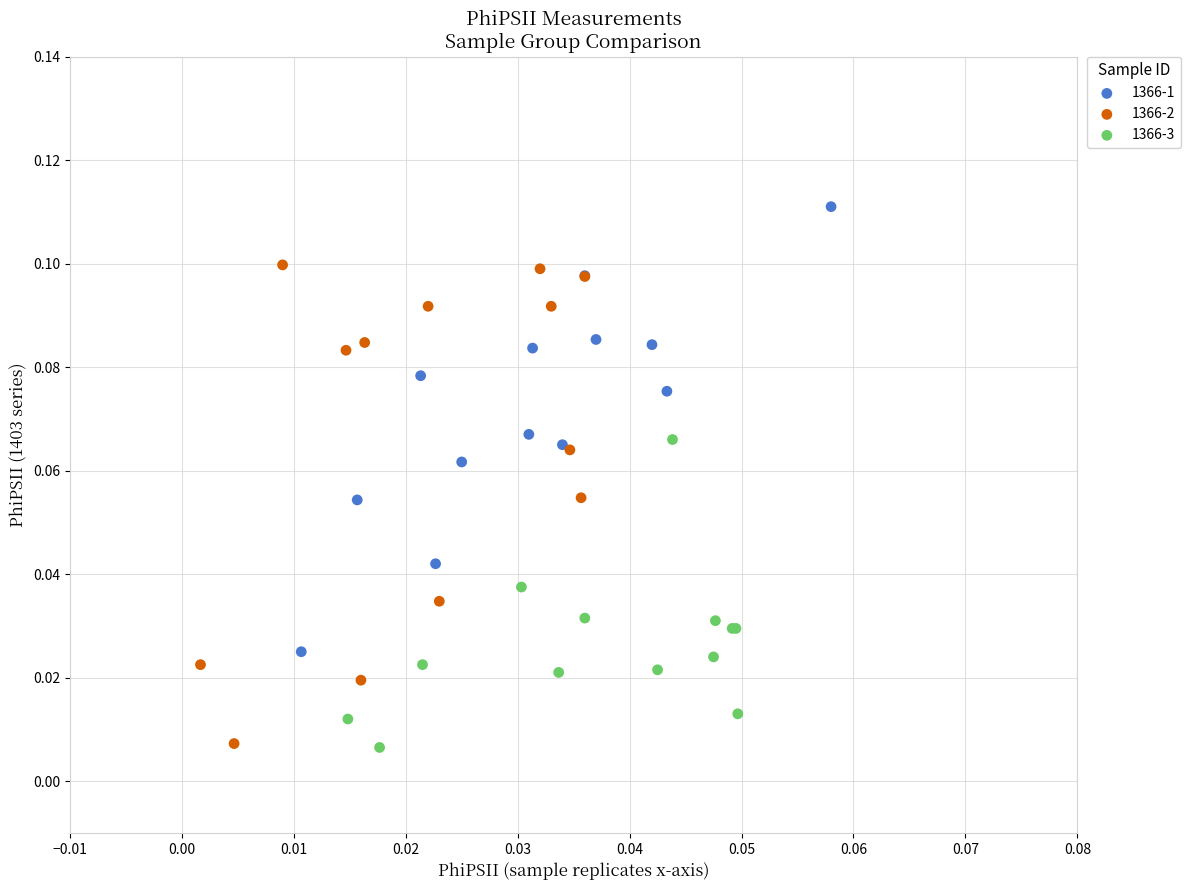

Which series has the widest spread of Y values?

1366-2